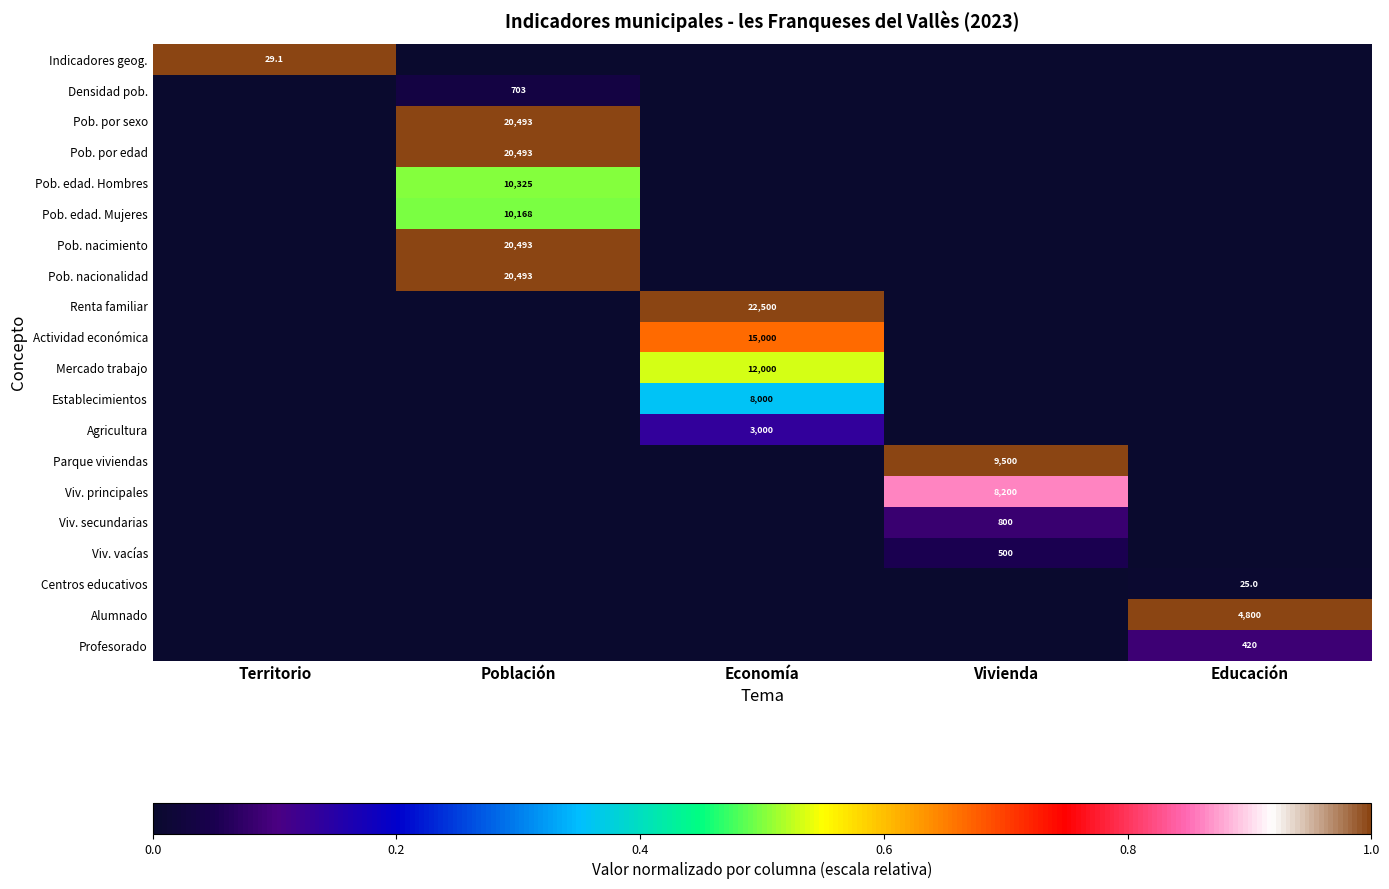

Is the value of Agricultura at Economía greater than the value of Pob. por sexo at Población?

No